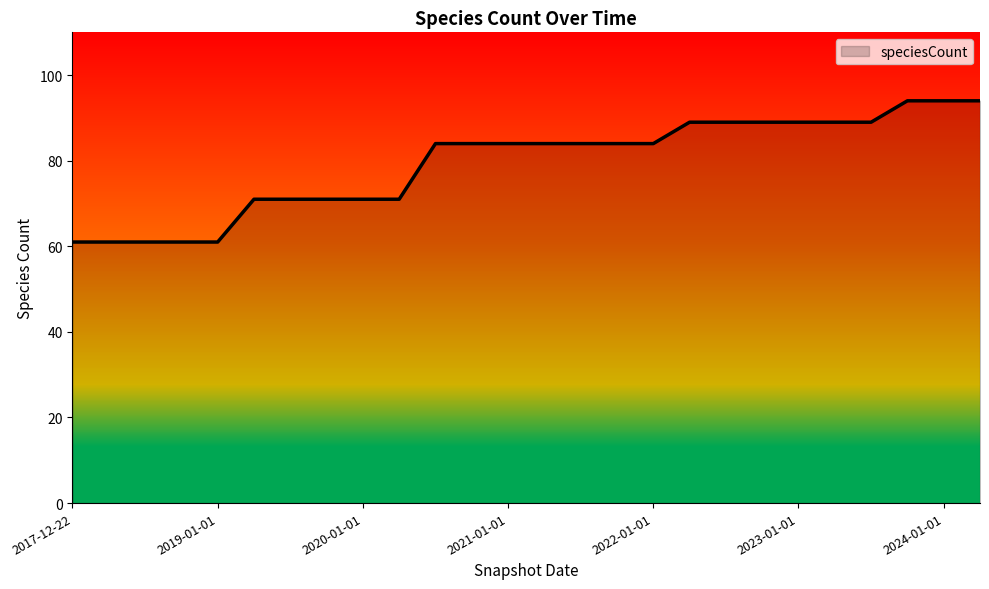

What is the minimum value shown in the chart?

61